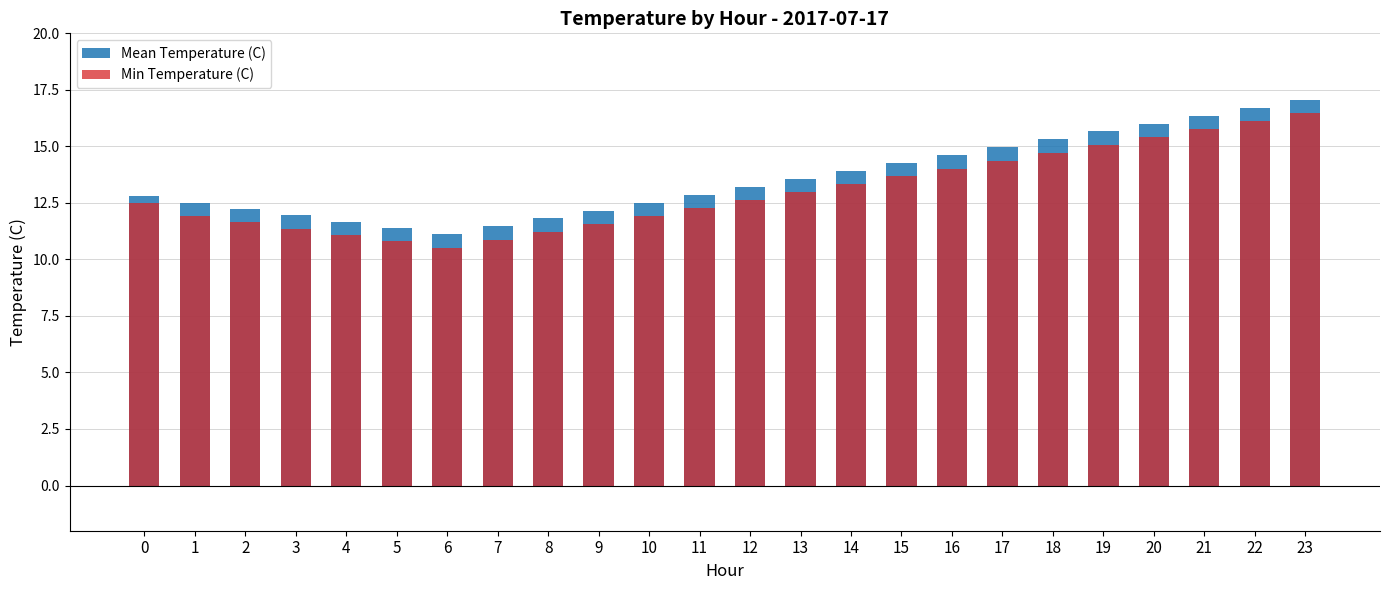

Which series has the widest spread of values?

Mean Temperature (C)